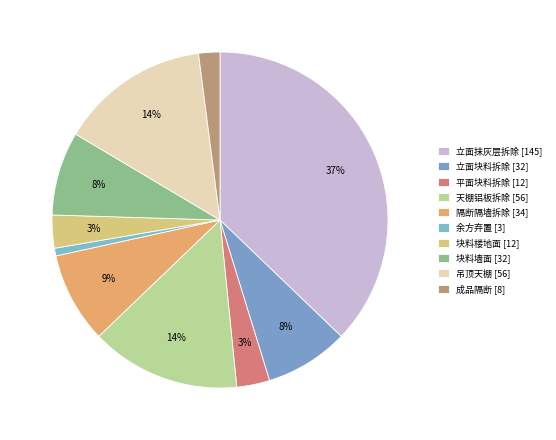

How many slices are in this pie chart?

10